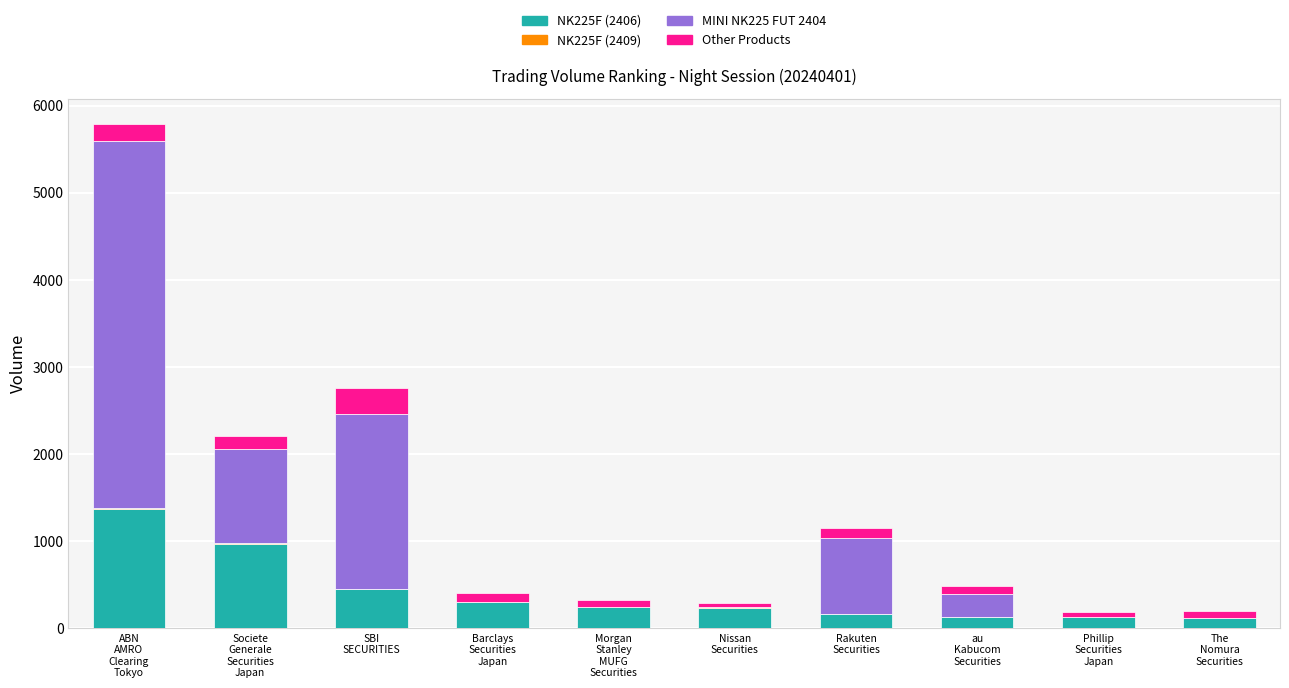

How many series are shown in this chart?

4